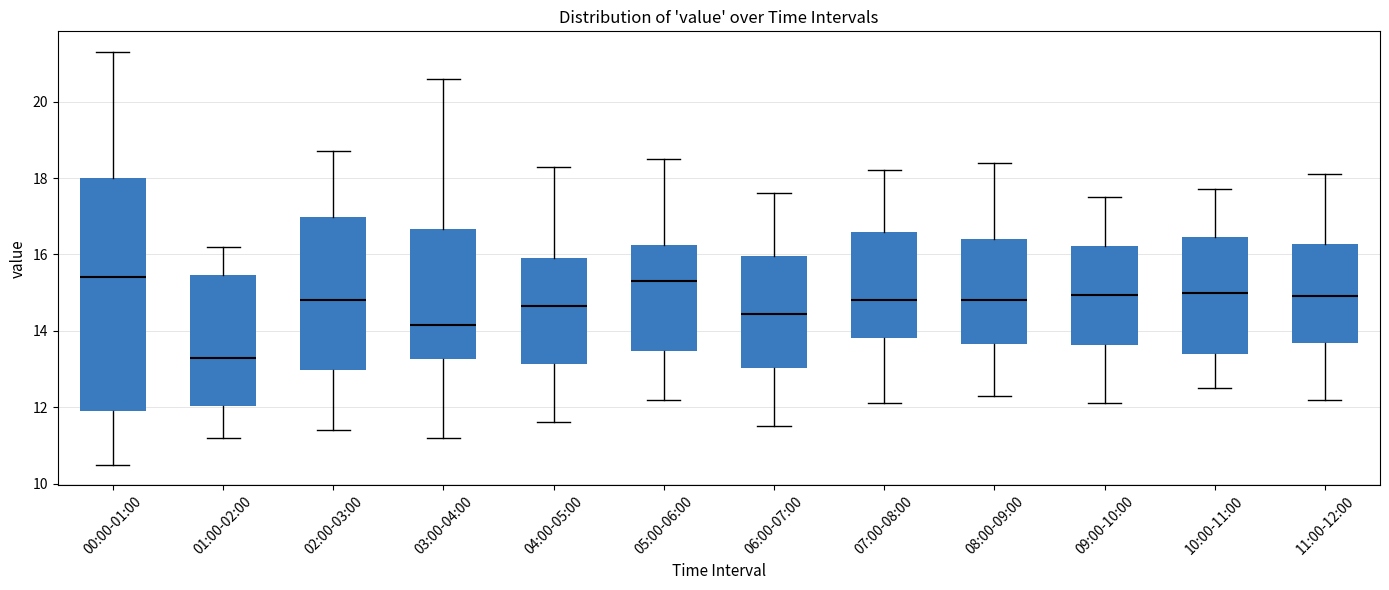

Comparing the boxes themselves (not the whiskers), which one is the tallest?

00:00-01:00